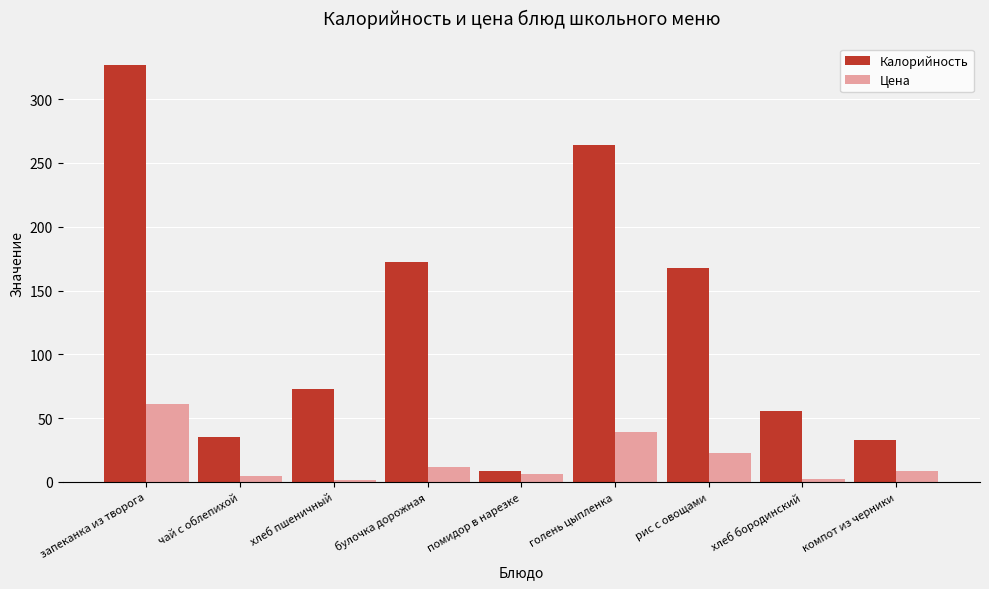

What is the label of the 5th bar from the right?

помидор в нарезке